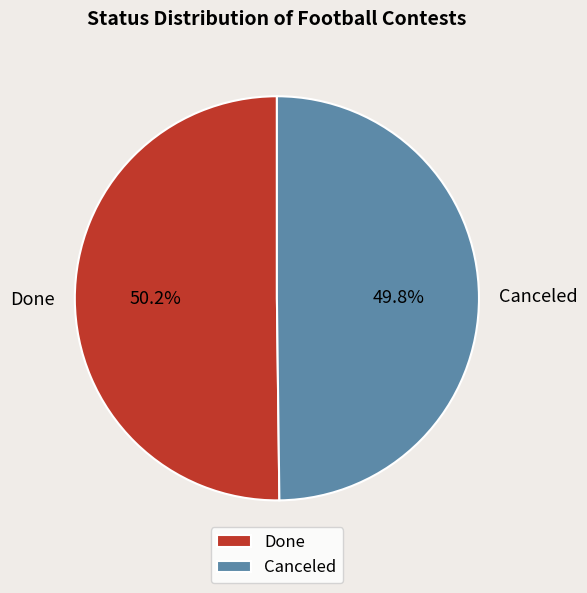

How many segments does this pie chart have?

2